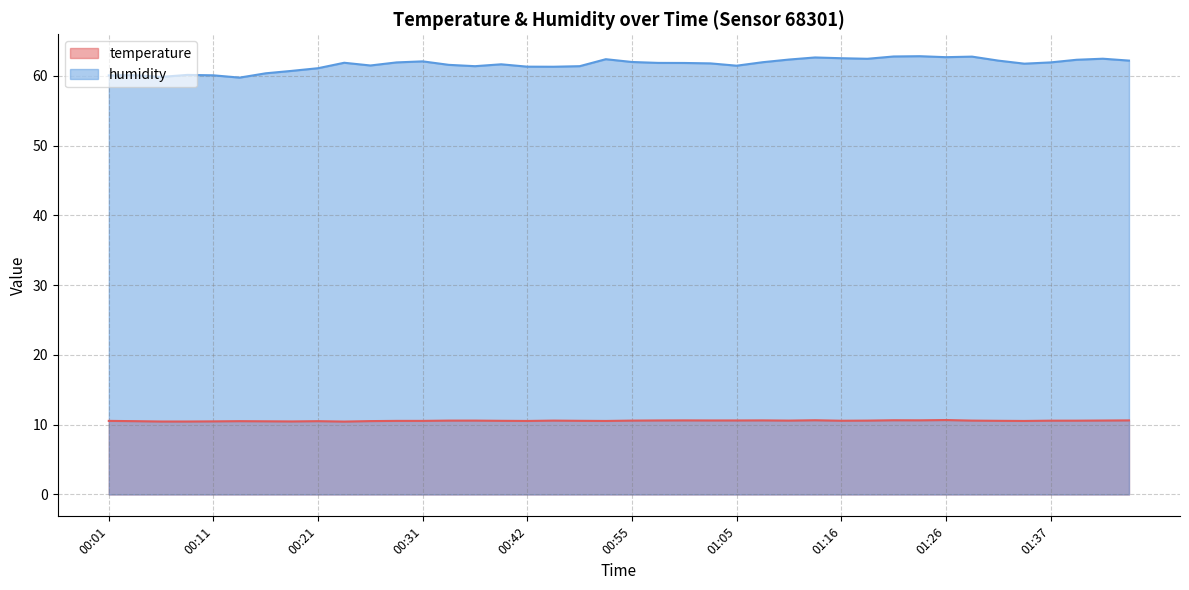

Reading left to right, extract all data points from this chart.

temperature: 00:01=10.5	00:03=10.5	00:06=10.4	00:08=10.4	00:11=10.5	00:13=10.5	00:16=10.5	00:18=10.5	00:21=10.5	00:24=10.4	00:26=10.5	00:29=10.5	00:31=10.5	00:34=10.6	00:37=10.6	00:39=10.6	00:42=10.5	00:44=10.6	00:47=10.6	00:52=10.5	00:55=10.6	00:58=10.6	01:00=10.6	01:03=10.6	01:05=10.6	01:08=10.6	01:11=10.6	01:13=10.6	01:16=10.6	01:18=10.6	01:21=10.6	01:23=10.6	01:26=10.7	01:29=10.6	01:31=10.6	01:34=10.5	01:37=10.6	01:39=10.6	01:42=10.6	01:44=10.6
humidity: 00:01=60.0	00:03=60.1	00:06=59.8	00:08=60.1	00:11=60.1	00:13=59.7	00:16=60.4	00:18=60.7	00:21=61.1	00:24=61.9	00:26=61.5	00:29=61.9	00:31=62.1	00:34=61.6	00:37=61.4	00:39=61.6	00:42=61.3	00:44=61.3	00:47=61.4	00:52=62.4	00:55=62.0	00:58=61.8	01:00=61.8	01:03=61.8	01:05=61.4	01:08=61.9	01:11=62.3	01:13=62.6	01:16=62.5	01:18=62.4	01:21=62.8	01:23=62.8	01:26=62.7	01:29=62.7	01:31=62.2	01:34=61.7	01:37=61.9	01:39=62.3	01:42=62.4	01:44=62.2